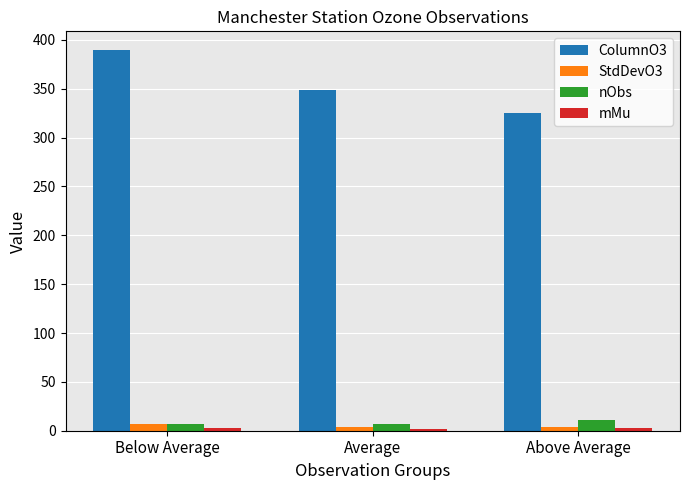

Which label corresponds to the largest value in the chart?

Below Average